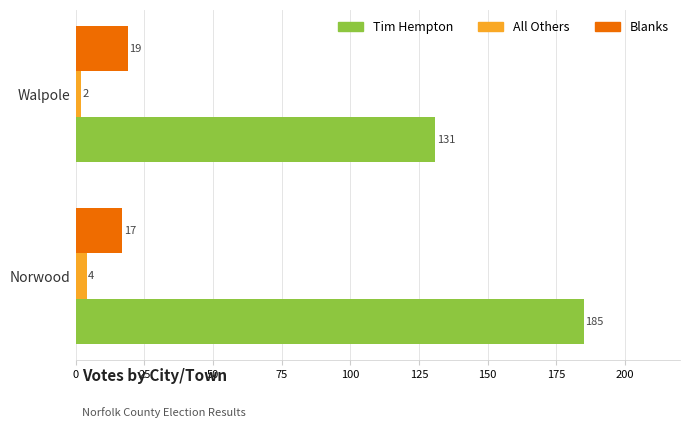

Which series changed the most between Norwood and Walpole?

Tim Hempton